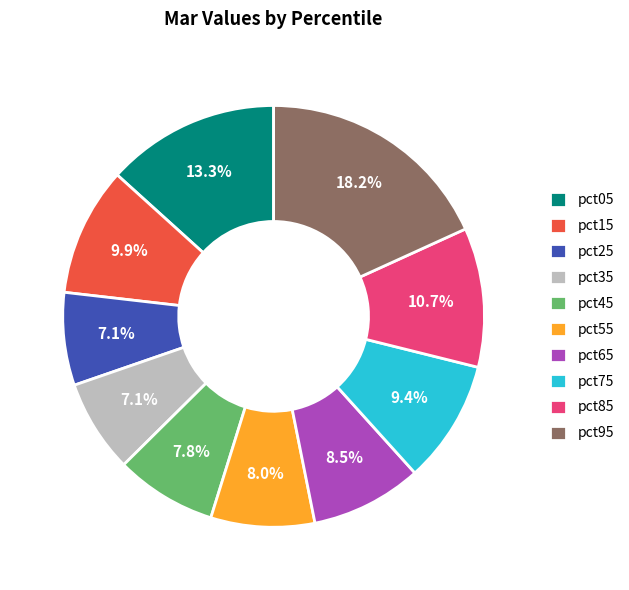

What is the largest slice in the pie chart?

pct95